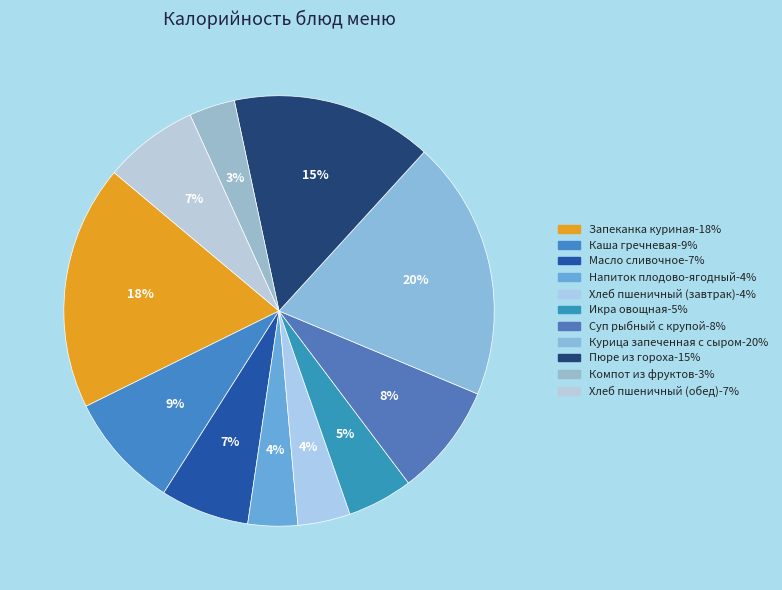

How many segments does this pie chart have?

11